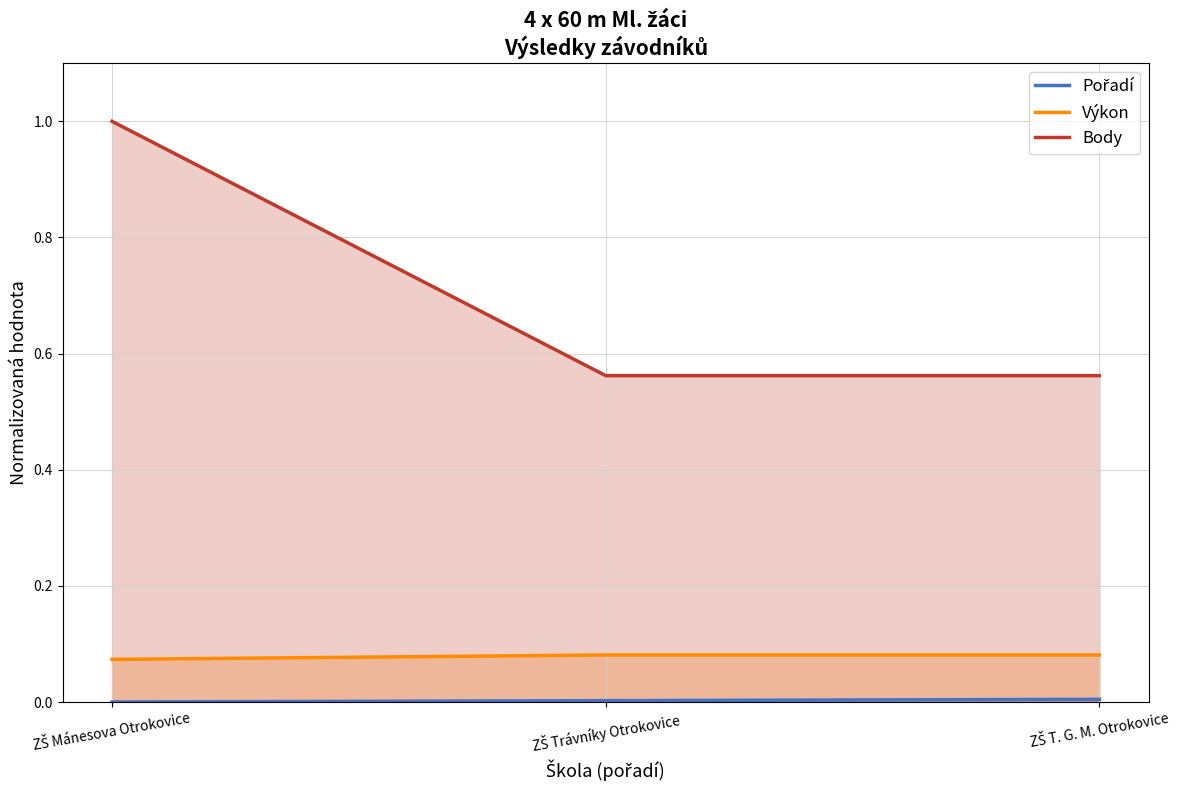

Reading right to left, transcribe all the data shown in this chart.

Pořadí: ZŠ T. G. M. Otrokovice=0.0	ZŠ Trávníky Otrokovice=0.0	ZŠ Mánesova Otrokovice=0.0
Výkon: ZŠ T. G. M. Otrokovice=0.1	ZŠ Trávníky Otrokovice=0.1	ZŠ Mánesova Otrokovice=0.1
Body: ZŠ T. G. M. Otrokovice=0.6	ZŠ Trávníky Otrokovice=0.6	ZŠ Mánesova Otrokovice=1.0